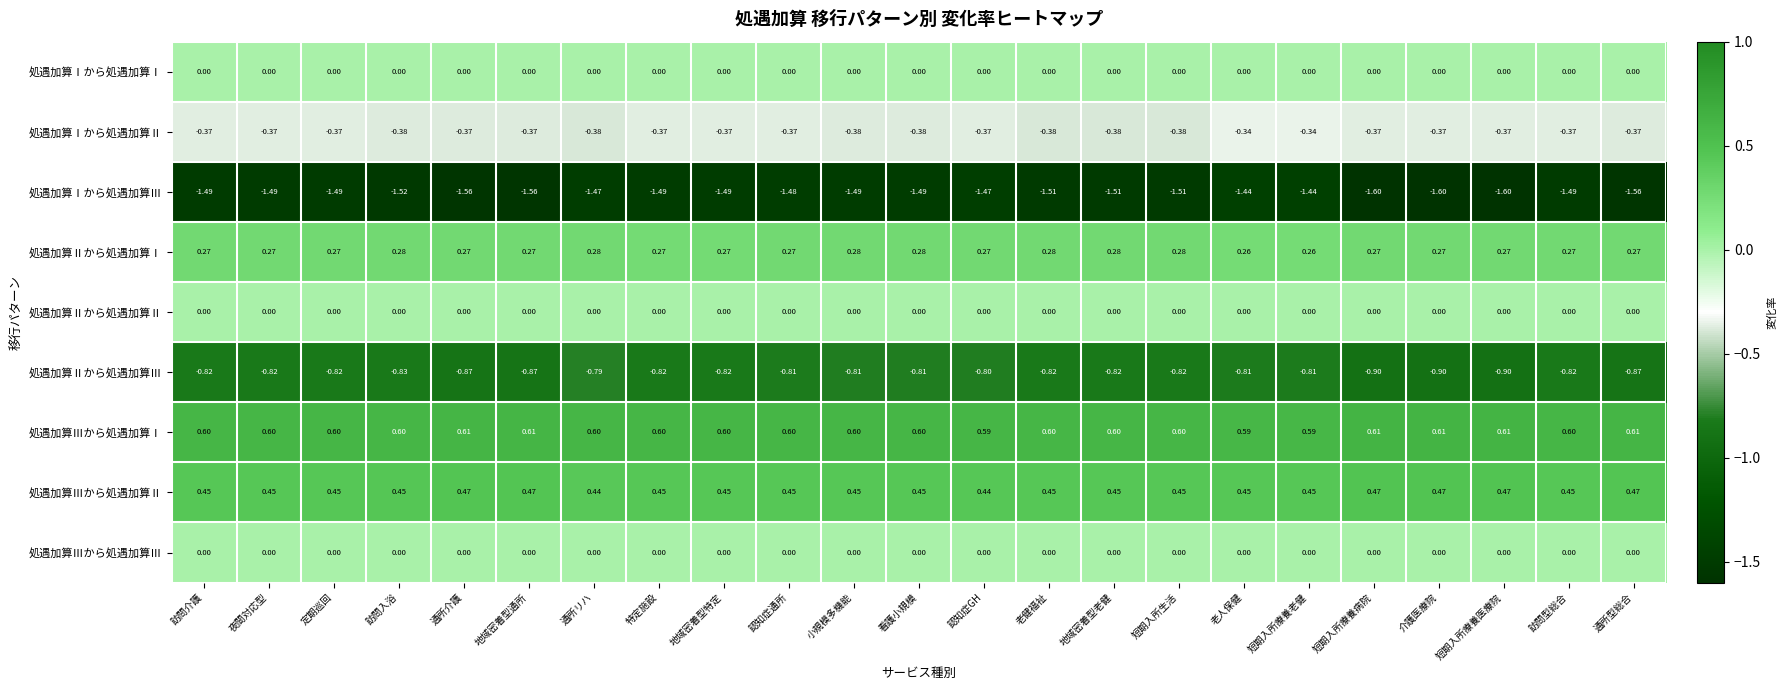

Is the value of 処遇加算Ⅰから処遇加算Ⅱ at 認知症GH greater than the value of 処遇加算Ⅲから処遇加算Ⅲ at 地域密着型通所?

No